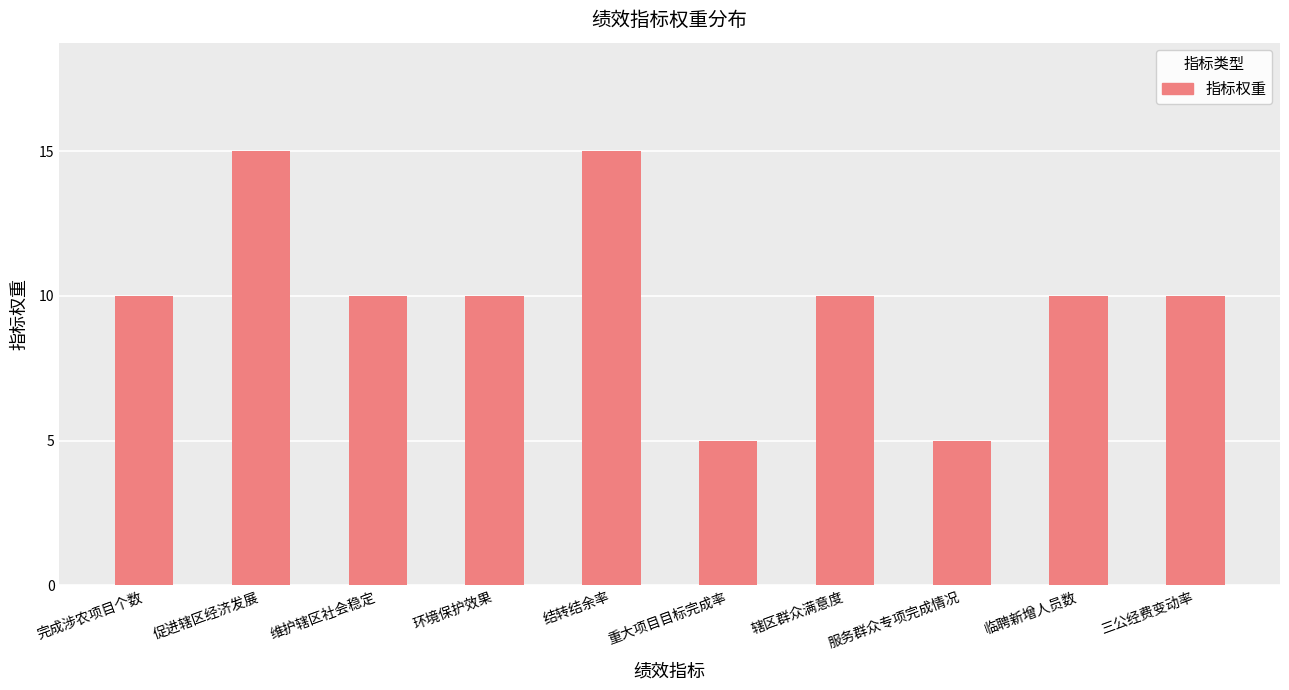

Is it true that the value at 辖区群众满意度 is 14?

False